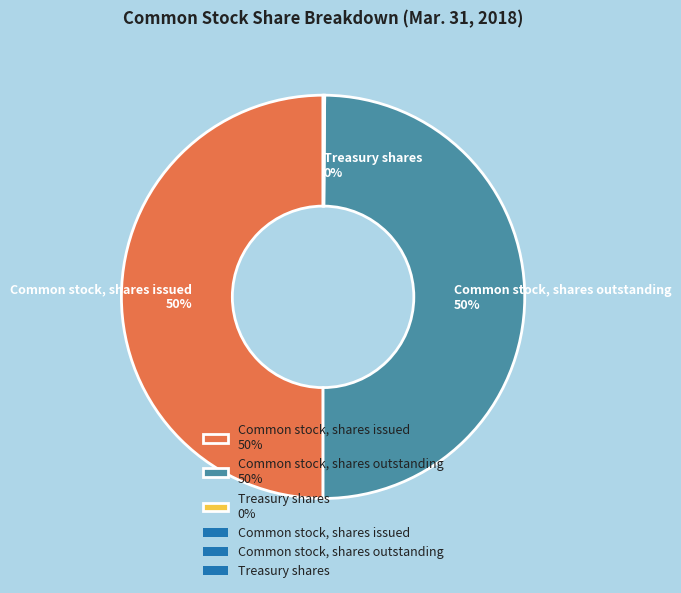

To the nearest percent, what portion does Common stock, shares issued 50% represent?

50%